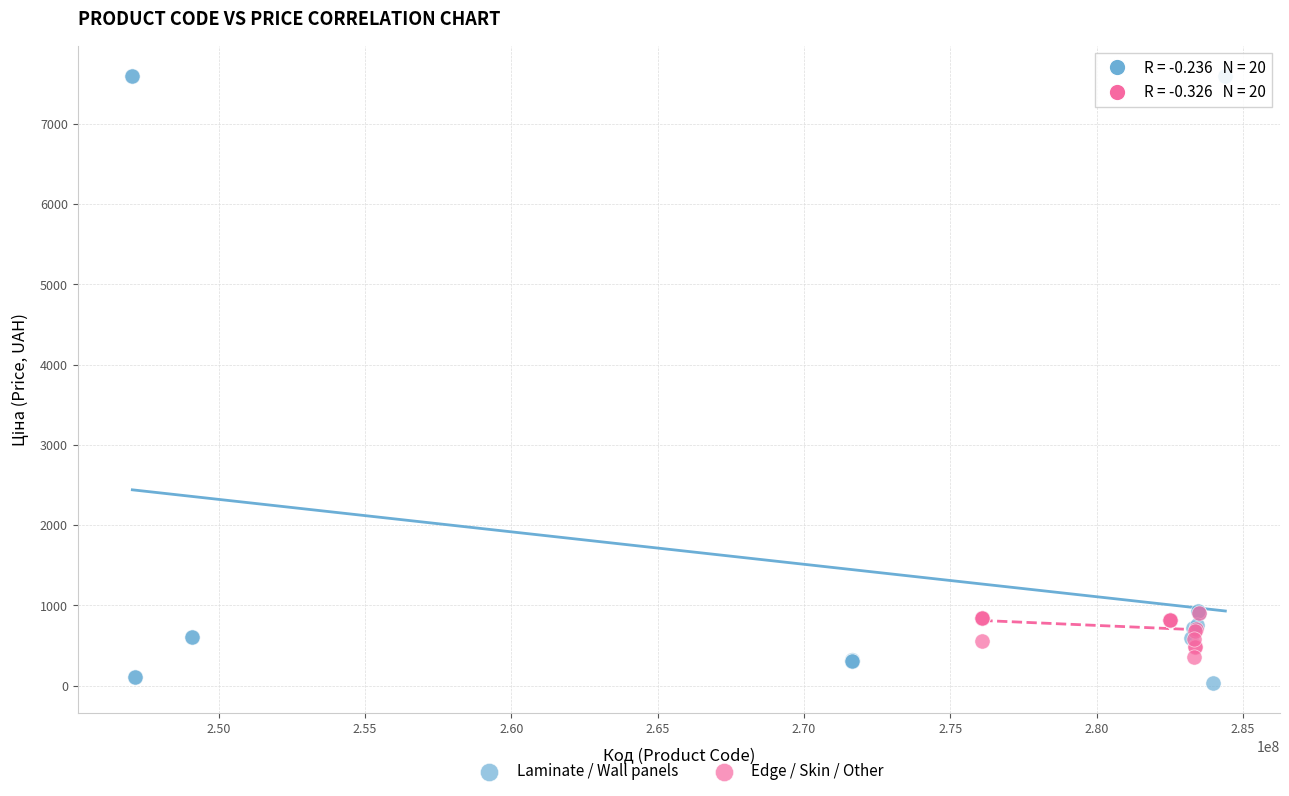

Which series has the largest Y range (max minus min)?

Laminate / Wall panels